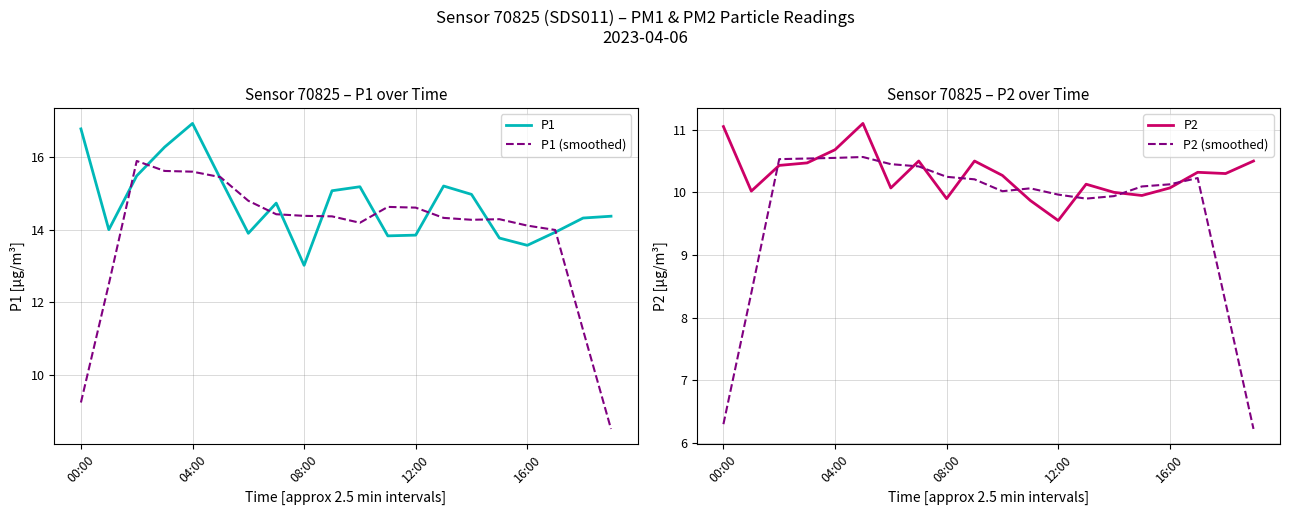

The value of P1 (smoothed) at 12:00 is 14.6. True or false?

True